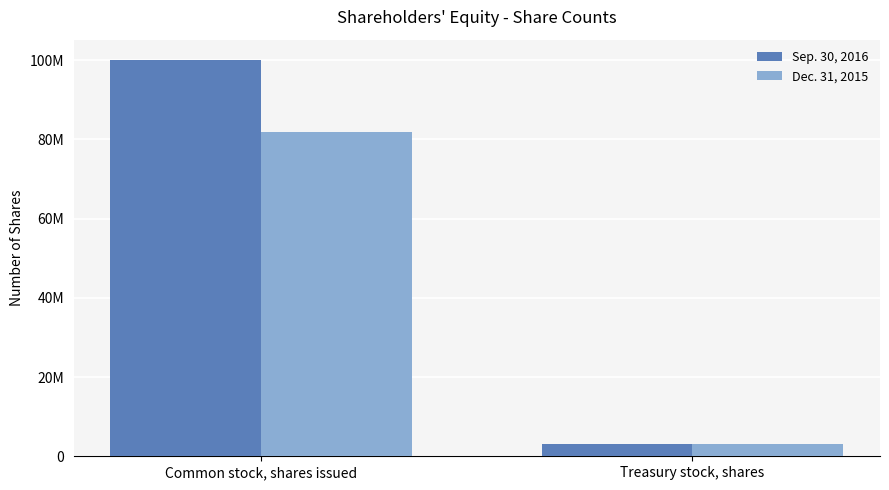

Reading right to left, extract all data points from this chart.

Sep. 30, 2016: Treasury stock, shares=3123971	Common stock, shares issued=100134145
Dec. 31, 2015: Treasury stock, shares=3026350	Common stock, shares issued=81770161